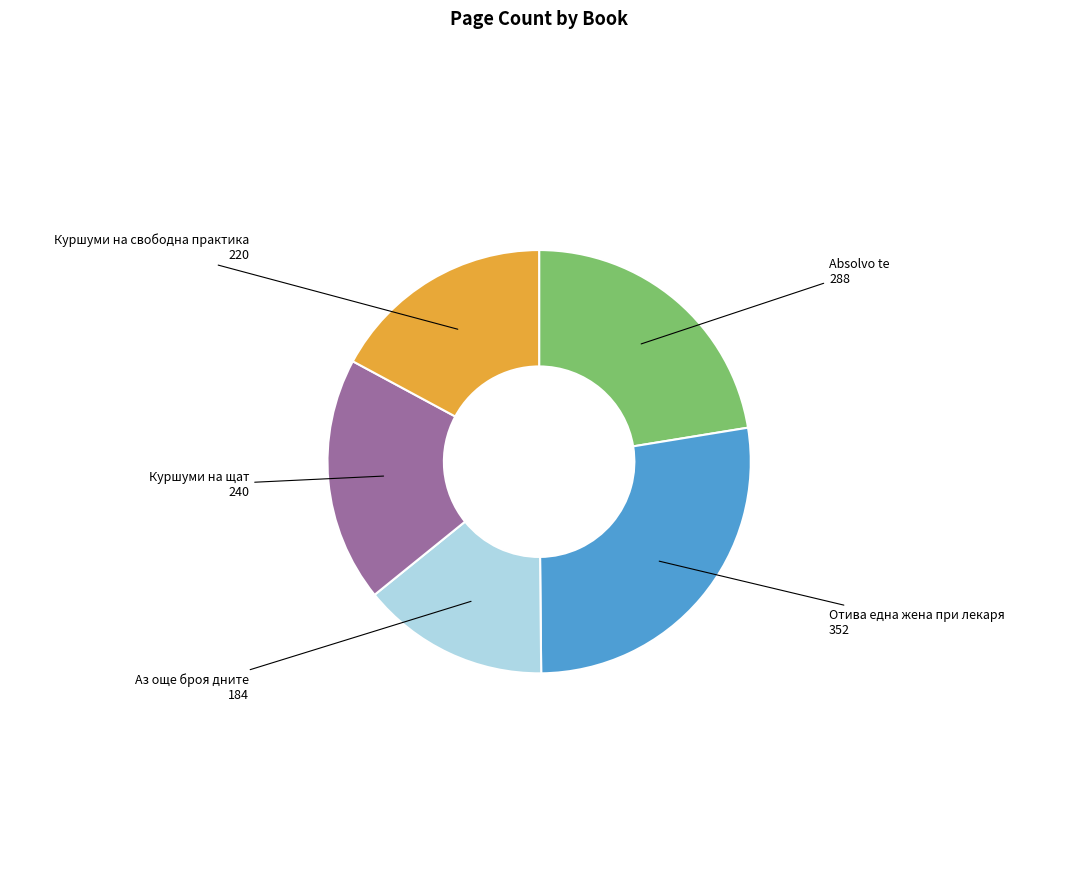

Is there any slice that represents more than half of the pie?

No